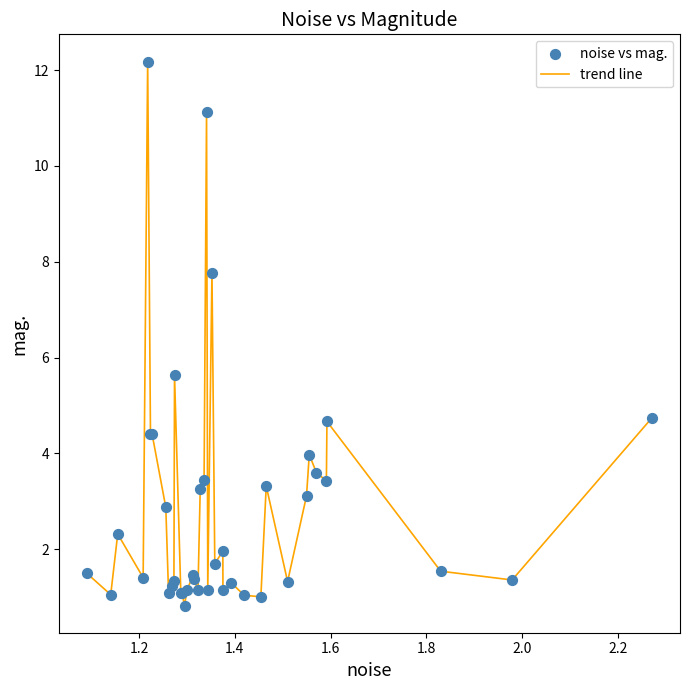

What is the smallest value displayed?

0.8